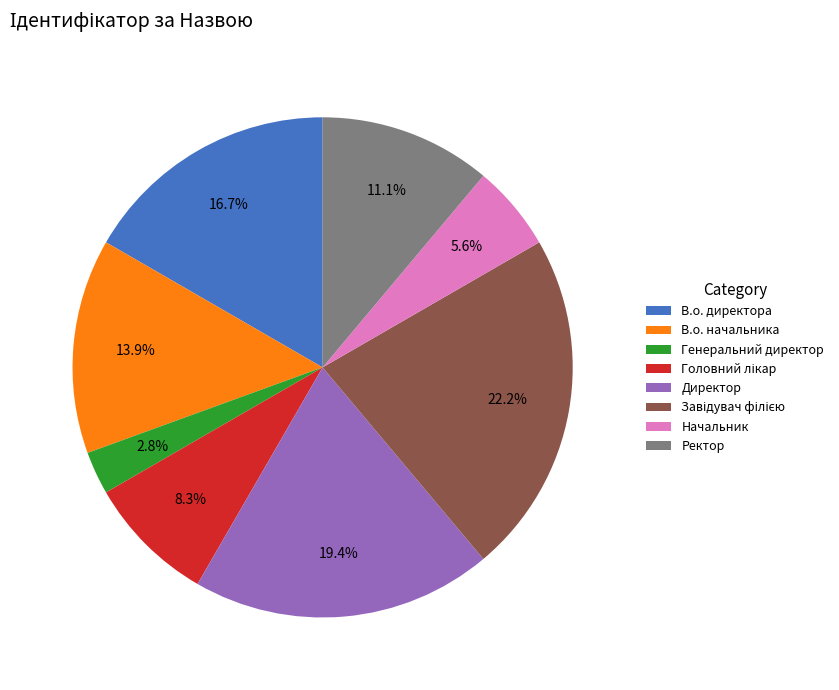

What percentage is the В.о. директора slice, to the nearest percent?

17%